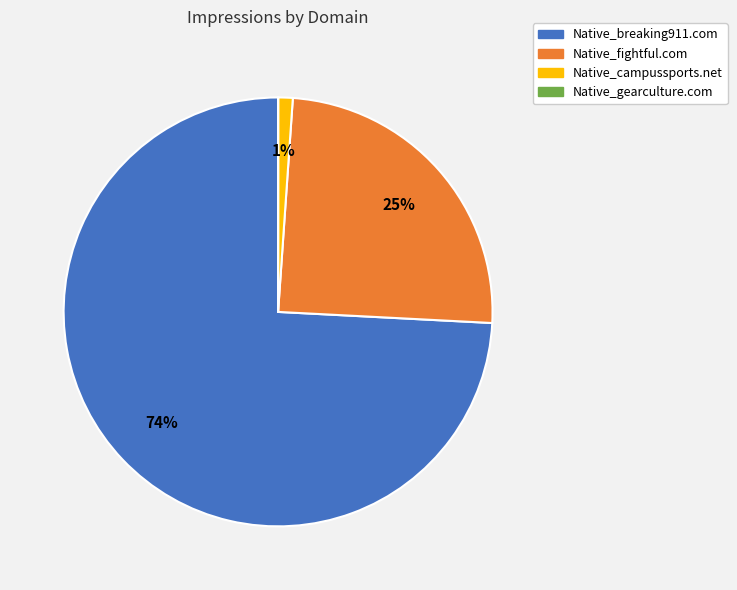

To the nearest percent, what portion does Native_fightful.com represent?

25%